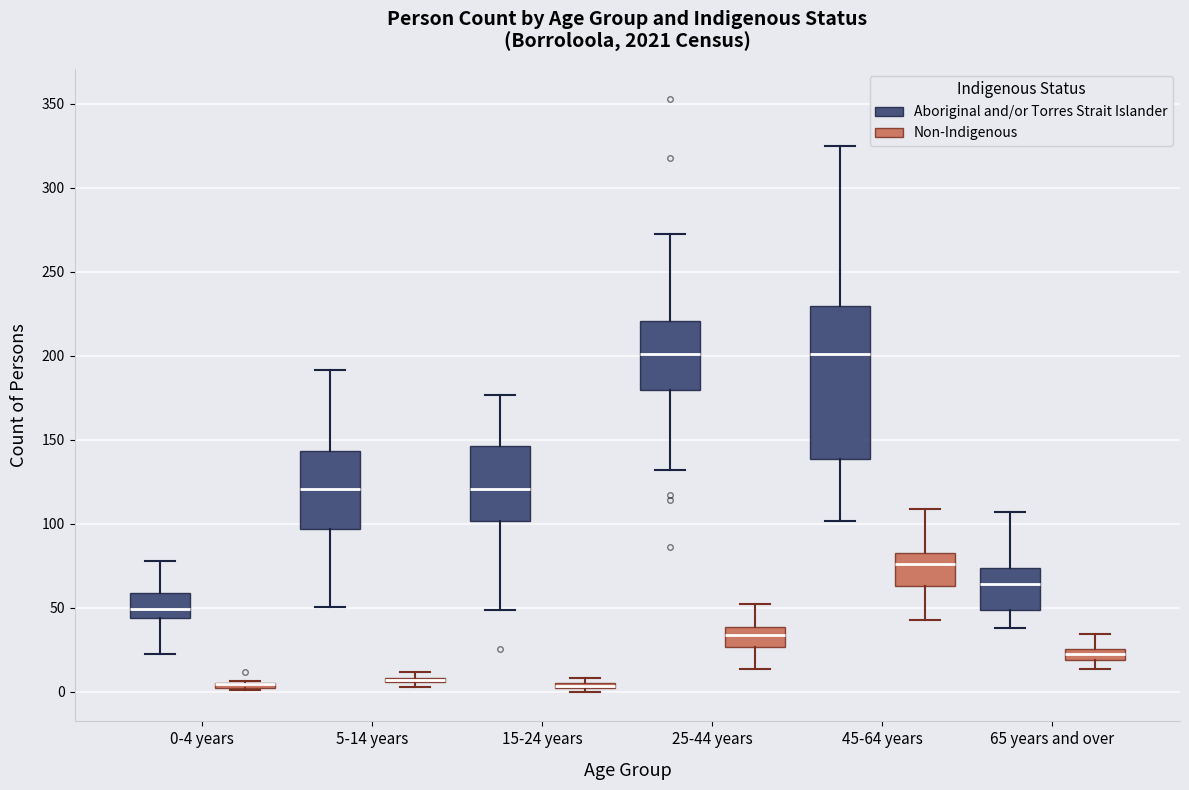

Comparing the boxes themselves (not the whiskers), which one is the tallest?

45-64 years (Aboriginal and/or Torres Strait Islander)